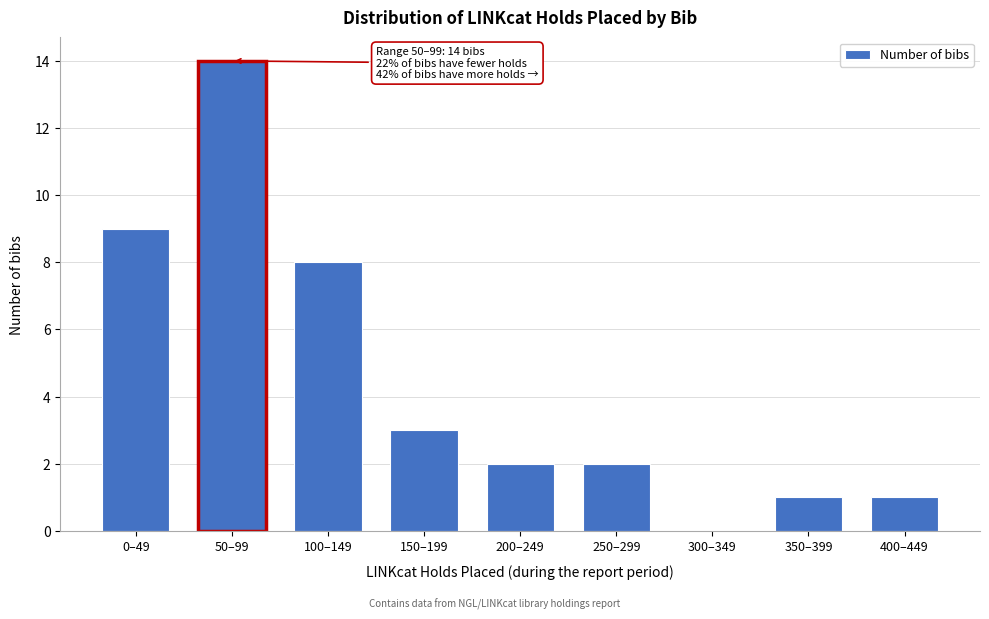

Reading left to right, transcribe all the data shown in this chart.

0–49=9	50–99=14	100–149=8	150–199=3	200–249=2	250–299=2	300–349=0	350–399=1	400–449=1